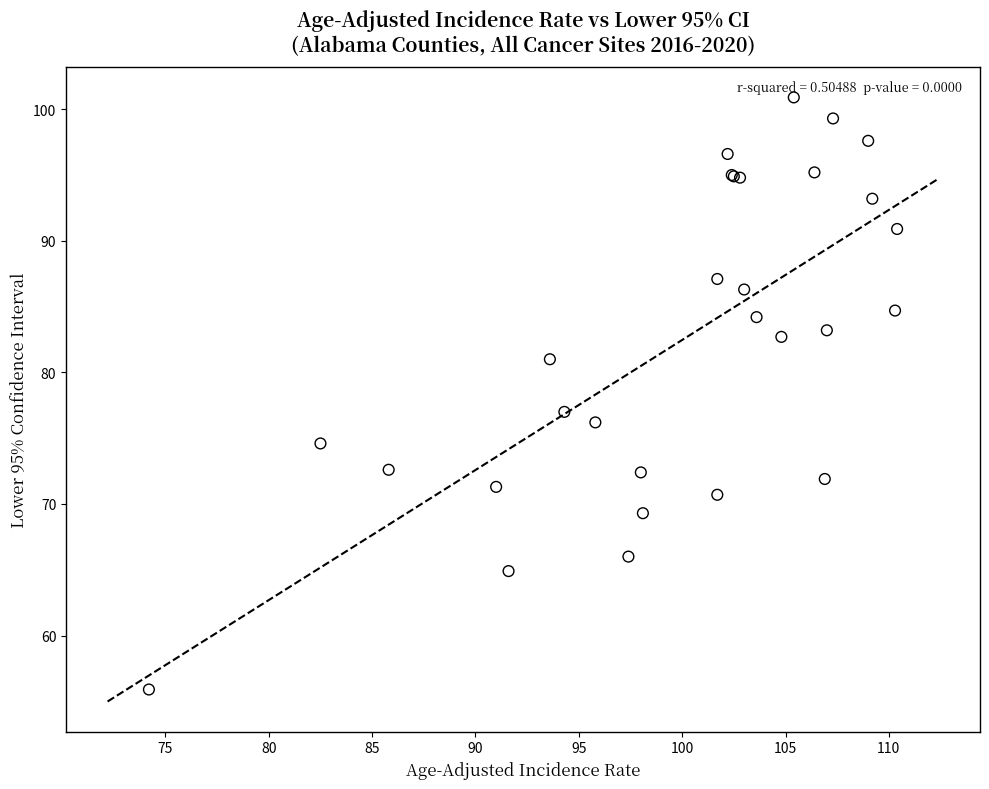

What Y value in the scatter plot is closest to 78?

77.0